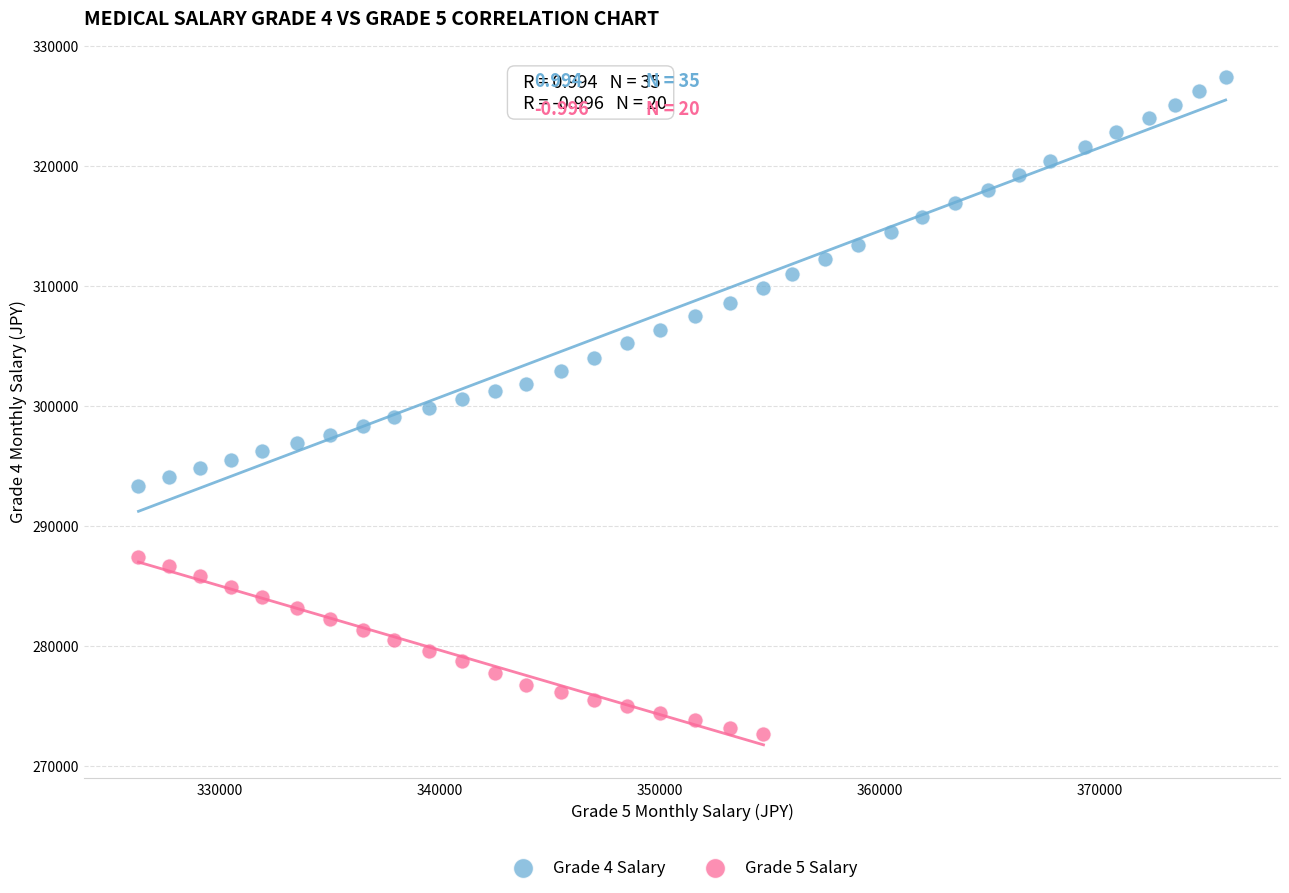

Which series contains the highest Y value?

Grade 4 Salary